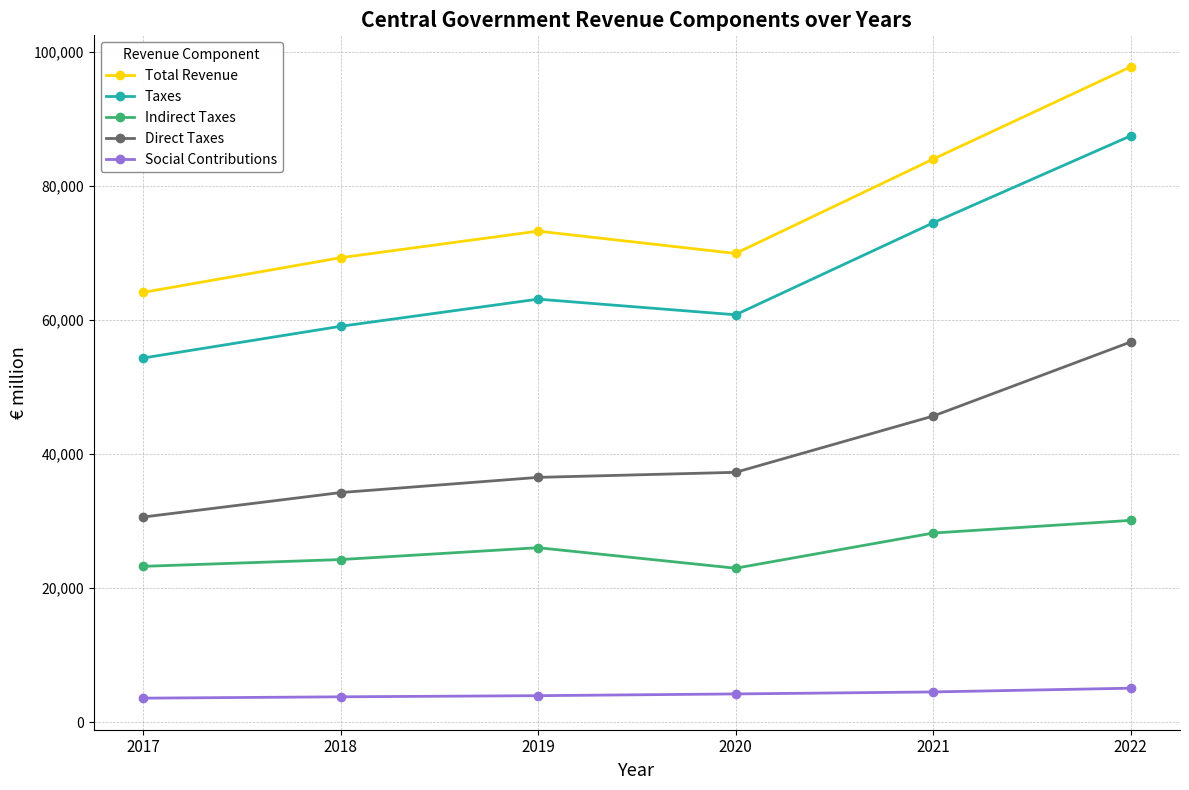

Is this an area chart (filled region under the line)?

No